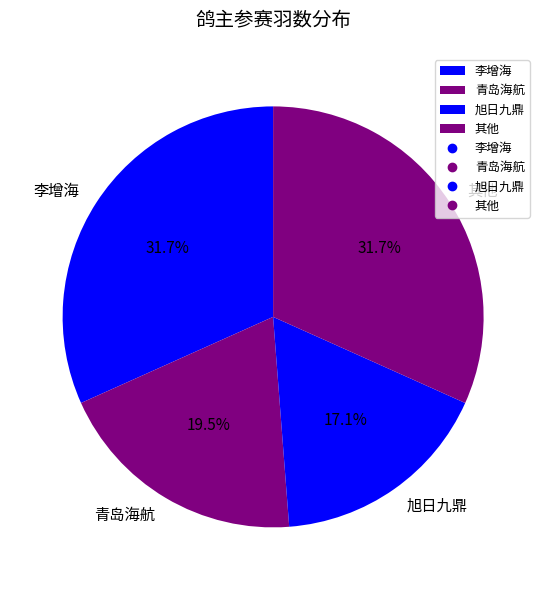

Does any single category account for the majority?

No